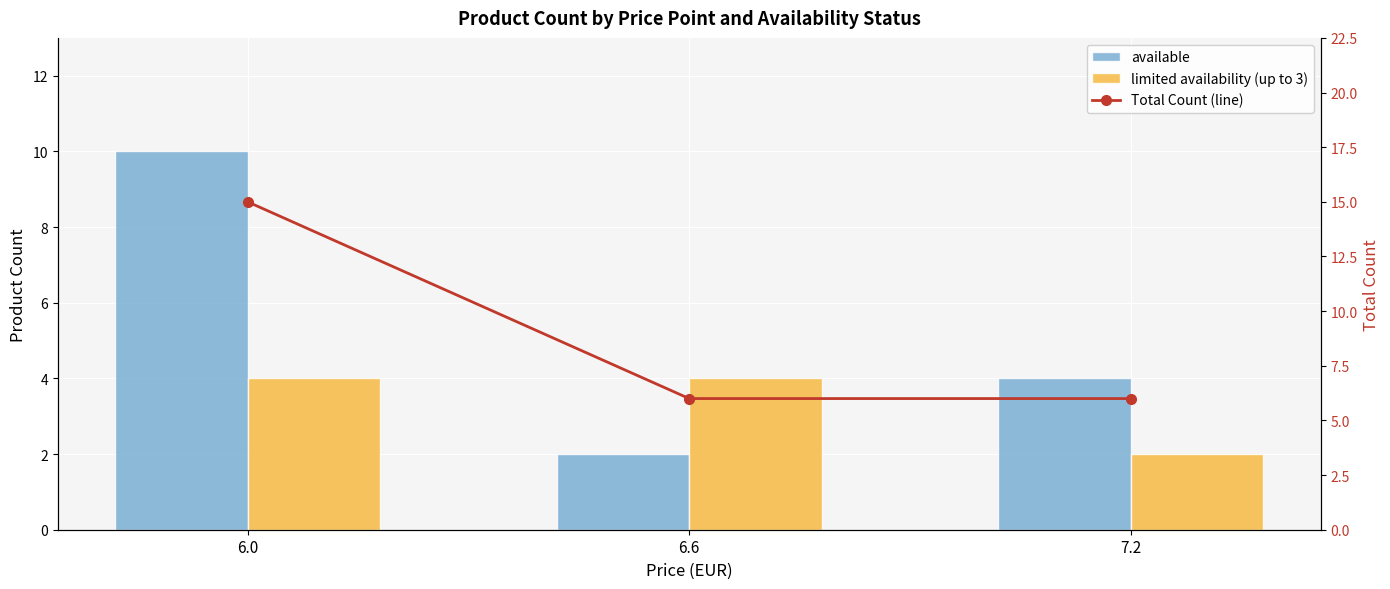

What is the difference between the highest and lowest values at 6.0?

11